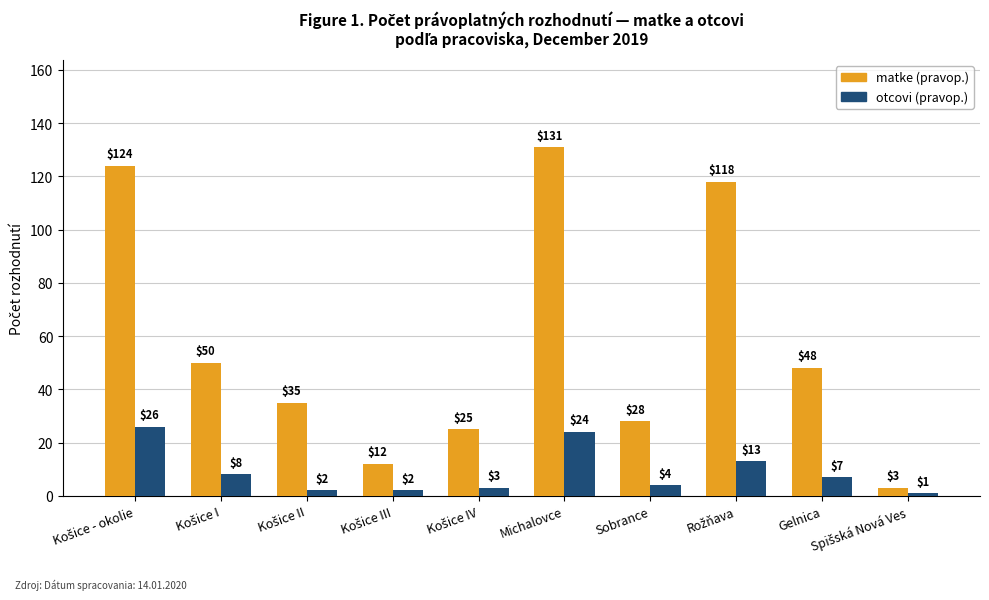

Which series has the largest range (max minus min)?

matke (pravop.)